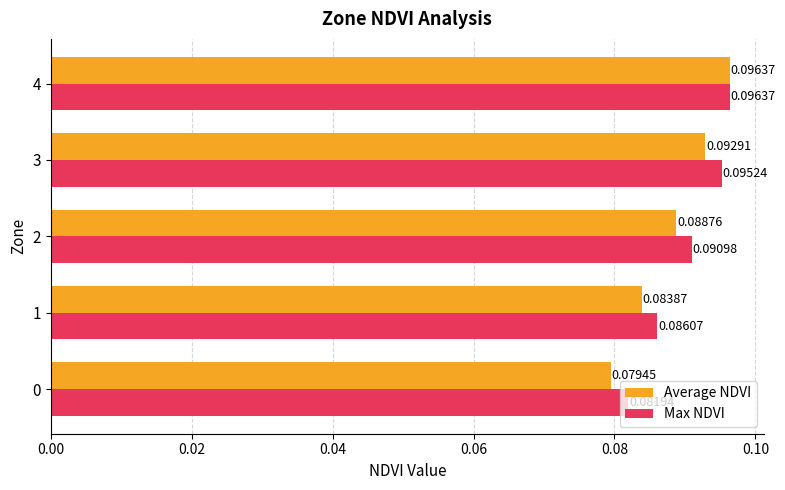

Which series changed the most between 2 and 3?

Max NDVI